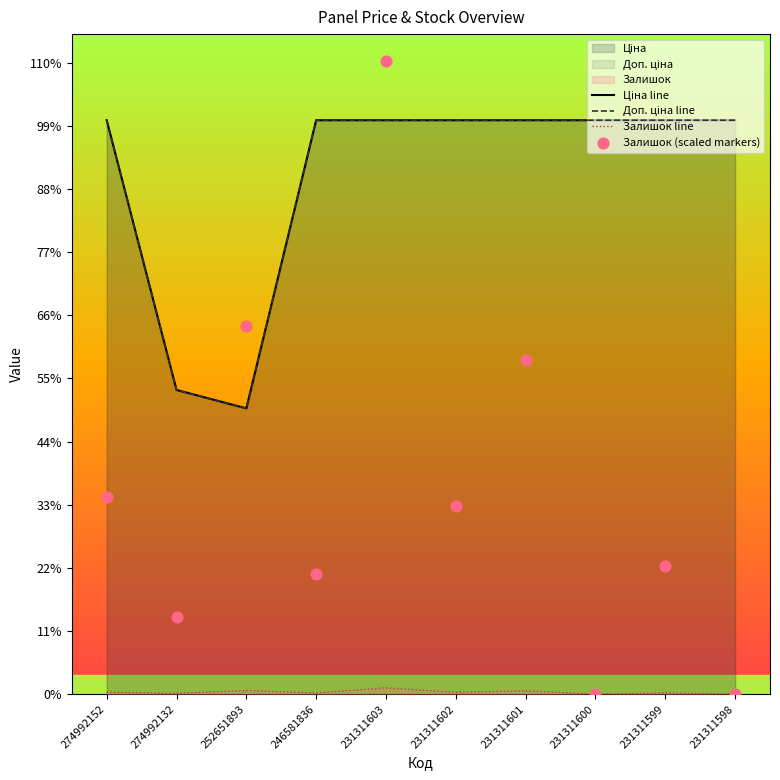

Is the value of Доп. ціна line at 246581836 greater than the value of Залишок (scaled markers) at 231311603?

No